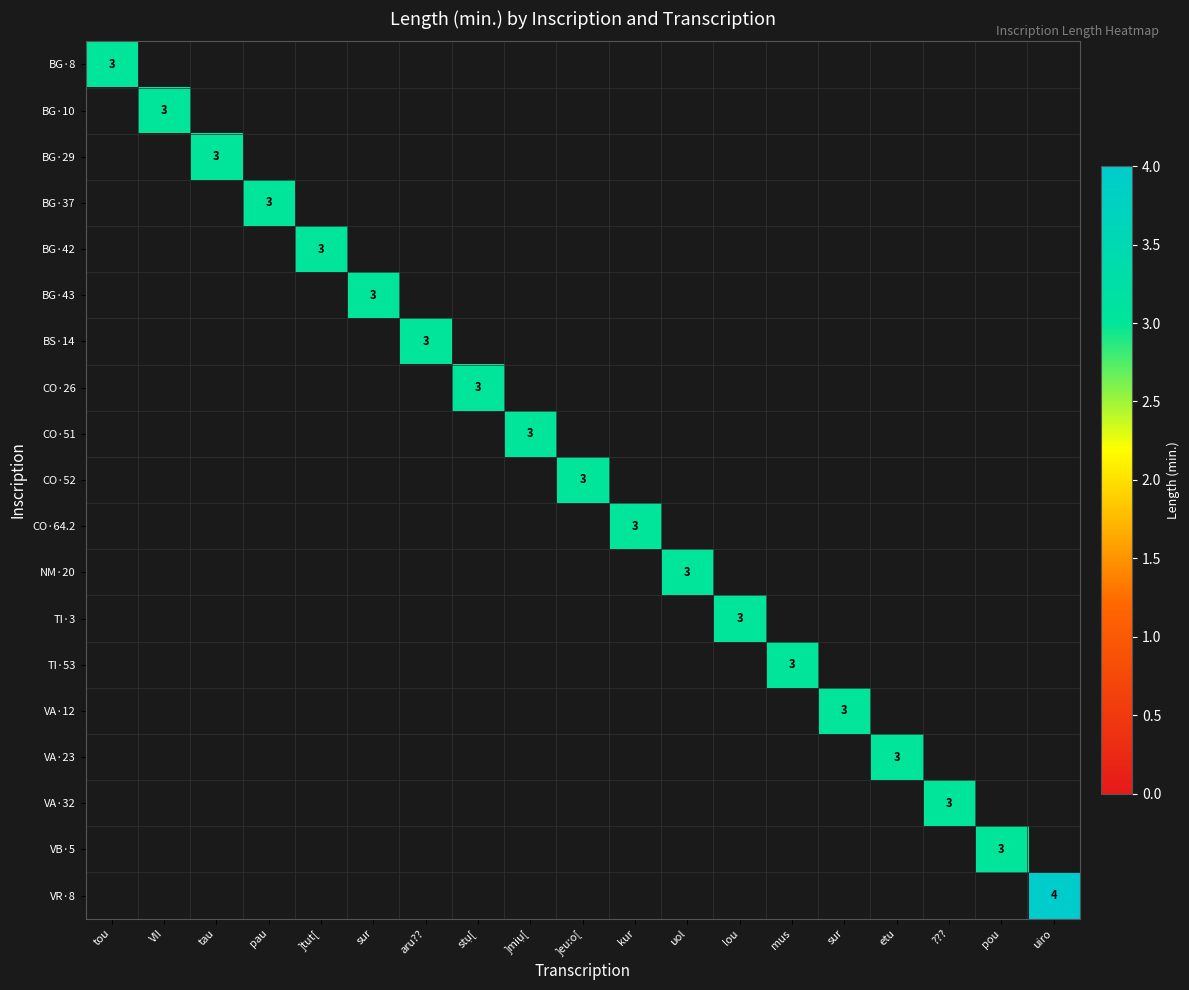

What is the highest value of the BG·8 series?

3.0